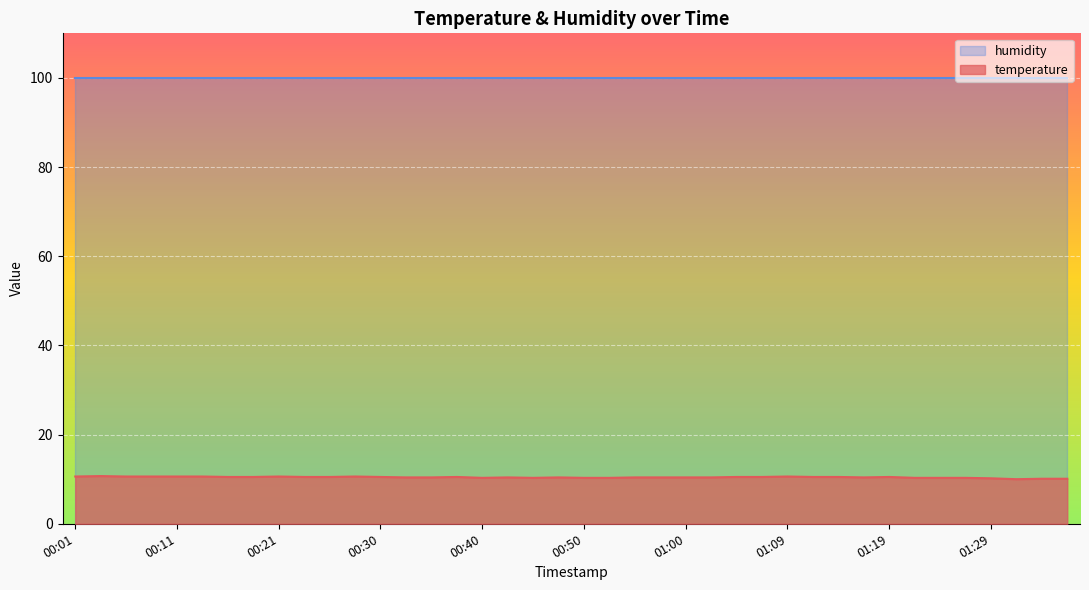

At which label is the value closest to 10?

01:31